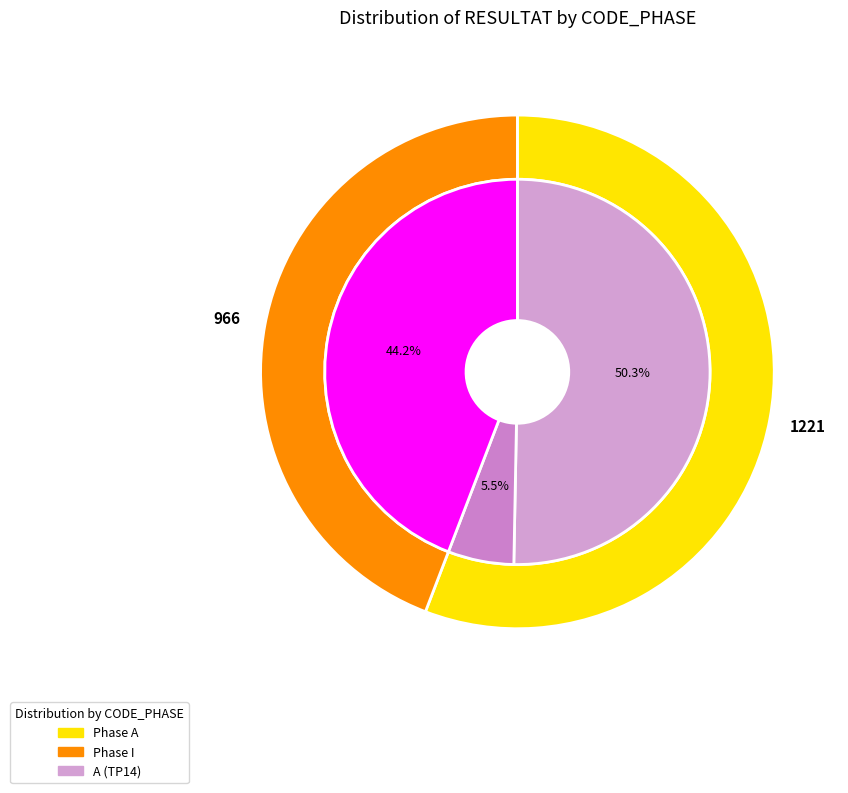

Which slice is the smallest?

A